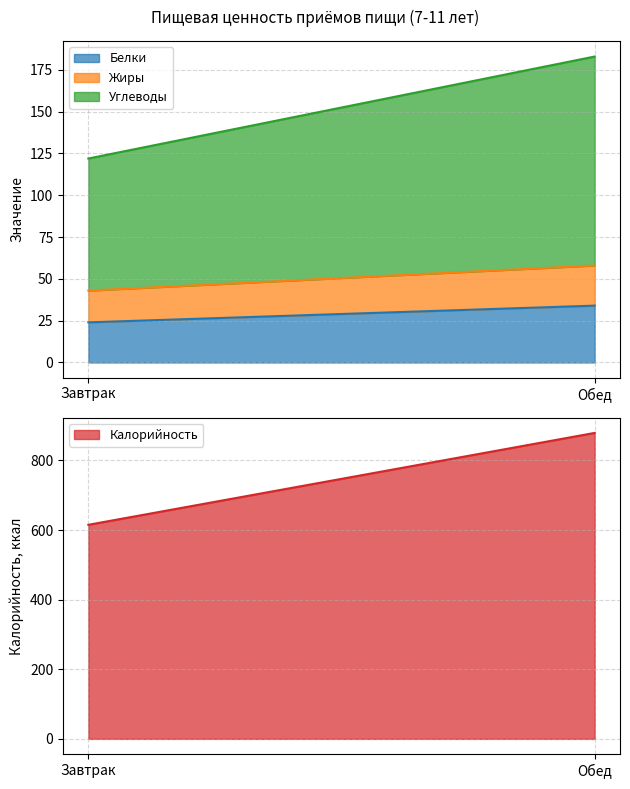

At how many categories does at least one series exceed 774?

1